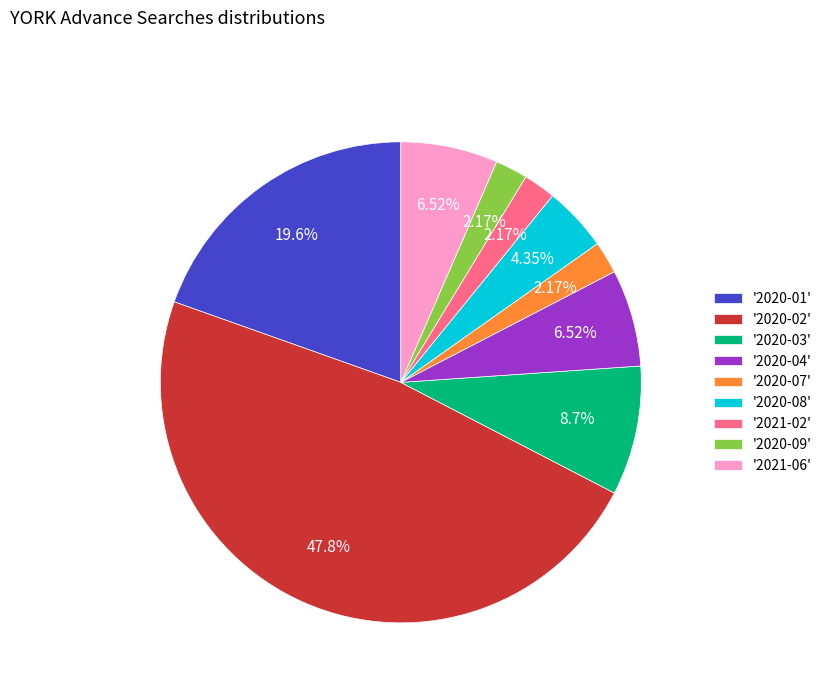

Which slice is the largest?

'2020-02'